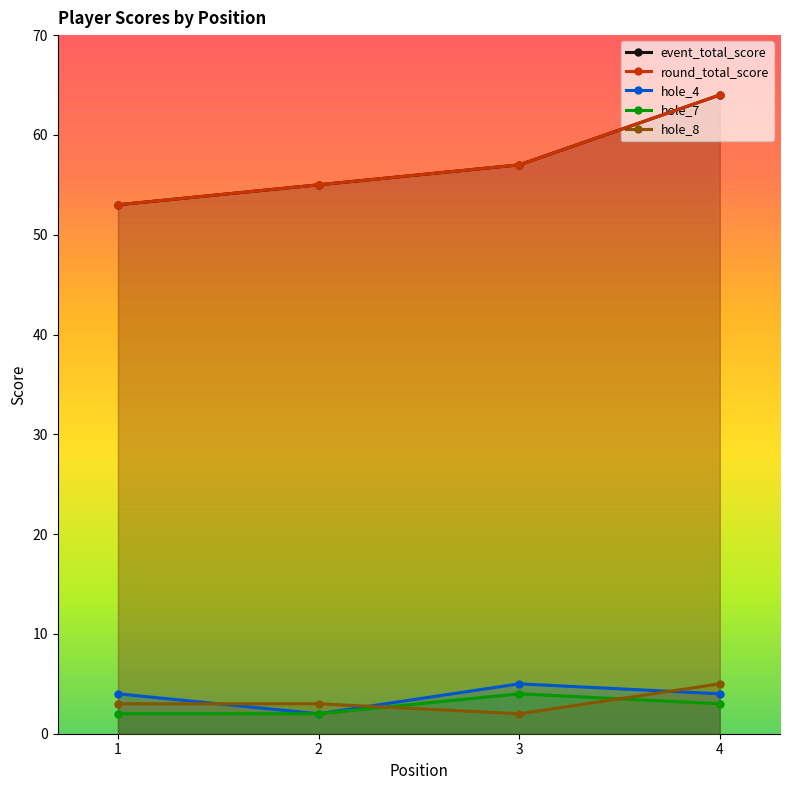

Which series changed the most between 2 and 3?

hole_4